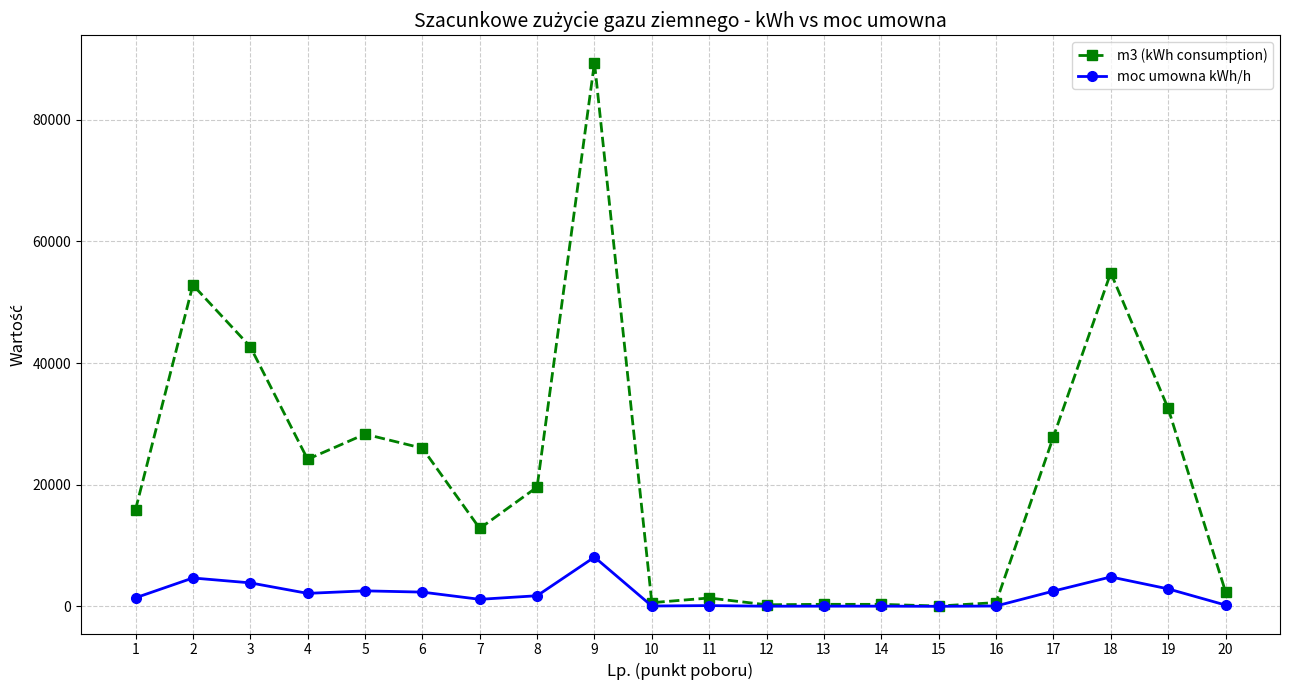

What is the total value across all series at 1?

17308